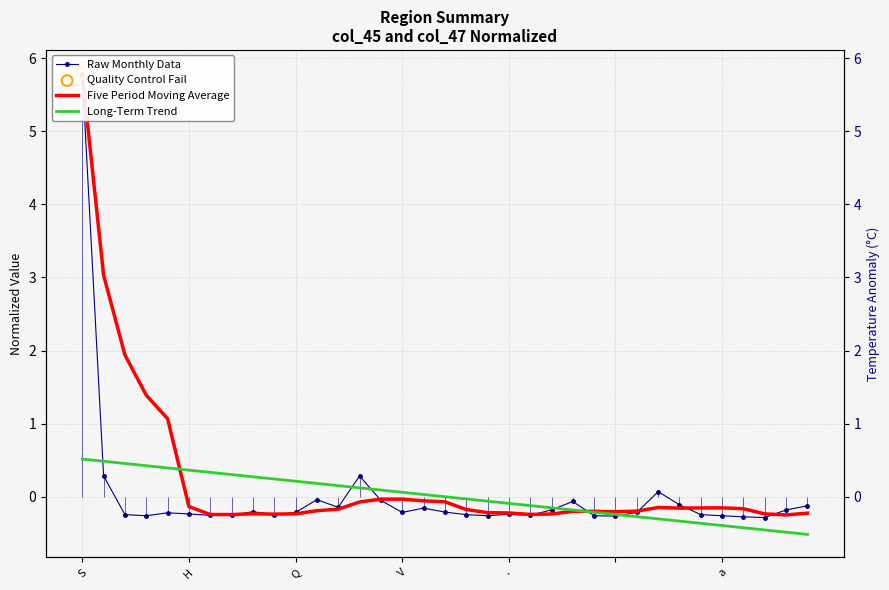

Which series contains the highest Y value?

Raw Monthly Data